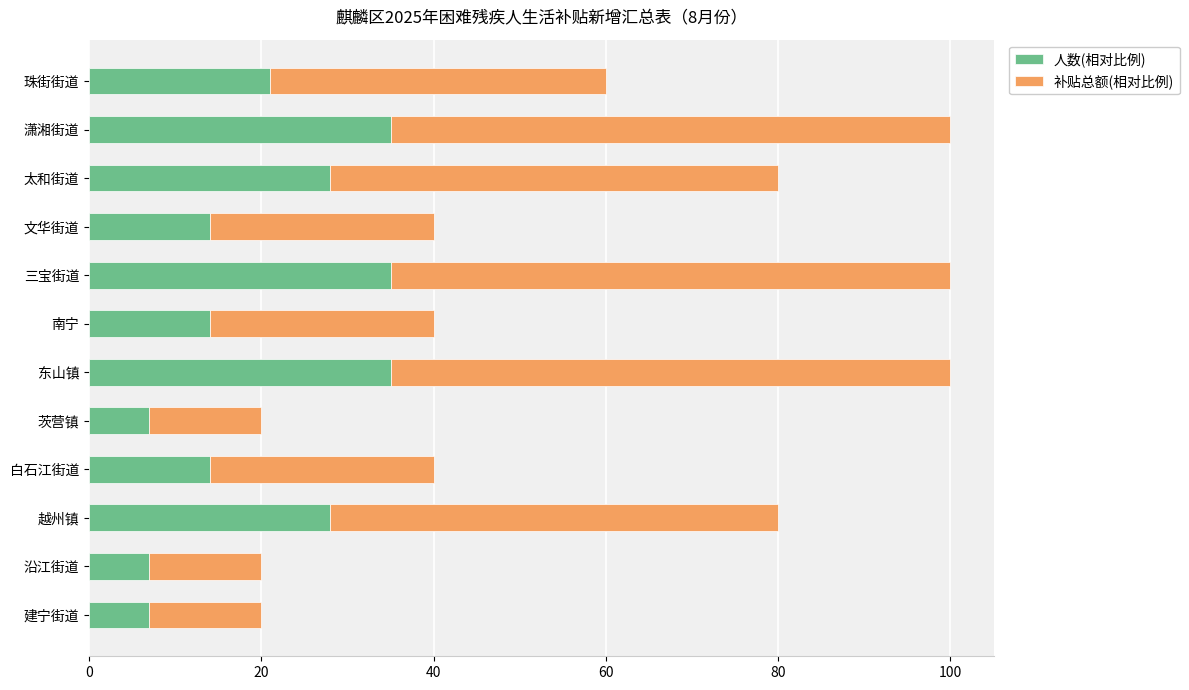

What is the total value across all series at 三宝街道?

100